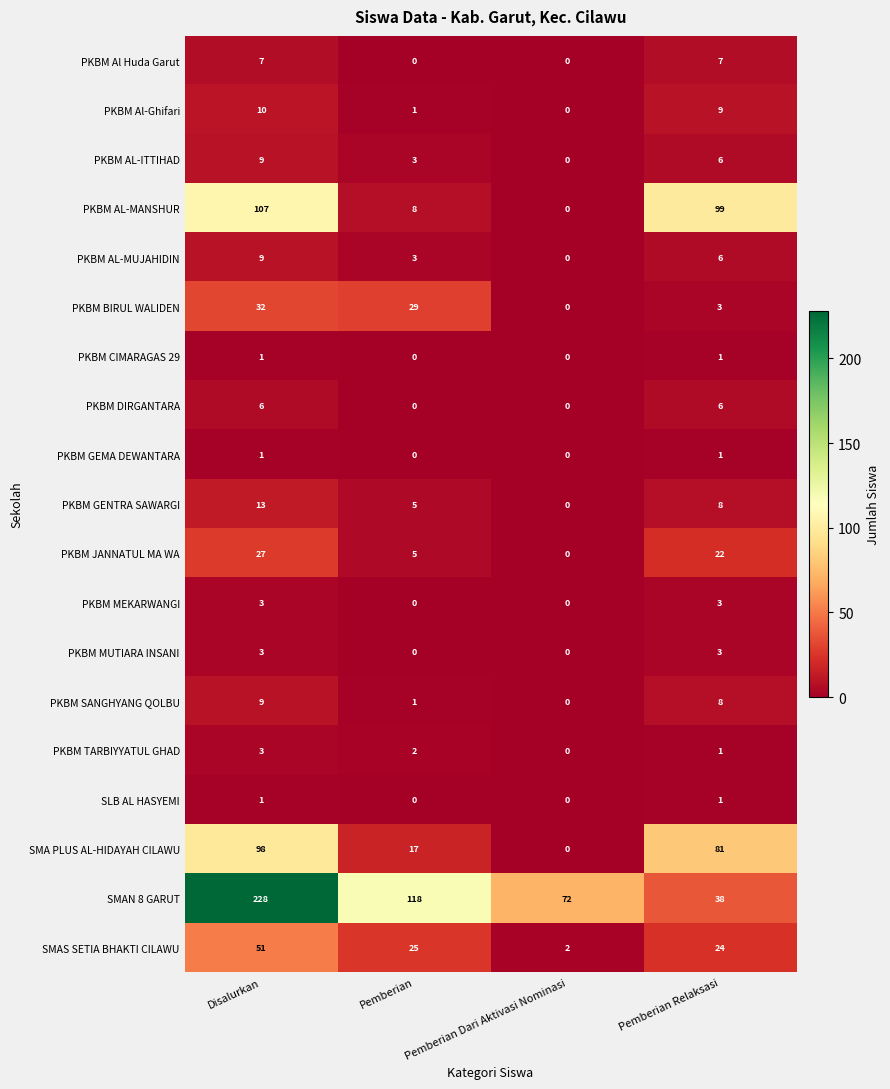

What is the average value of the PKBM Al Huda Garut series?

4